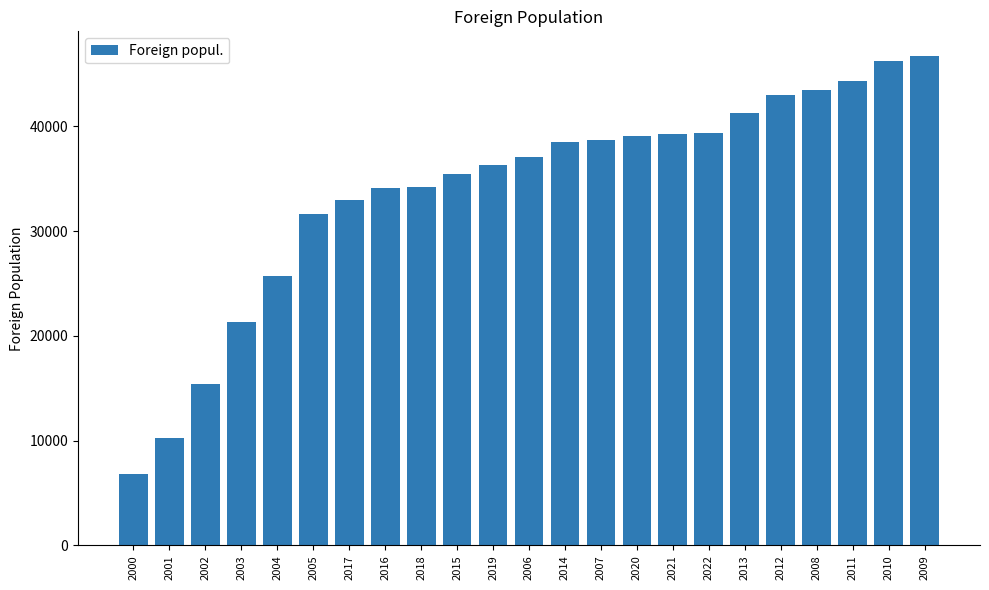

Is it true that the value at 2012 is 42980?

True